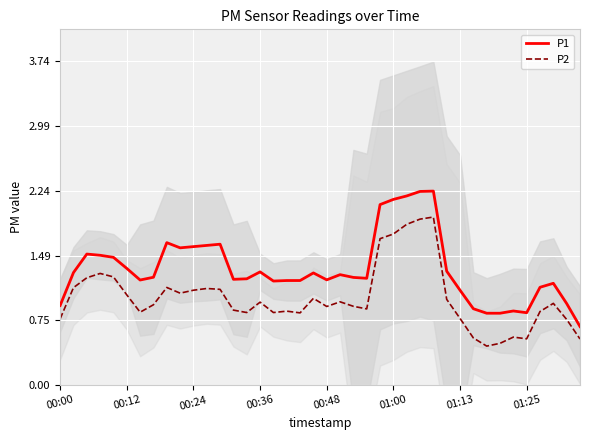

Rank the series at 37 from highest to lowest value.

P1, P2